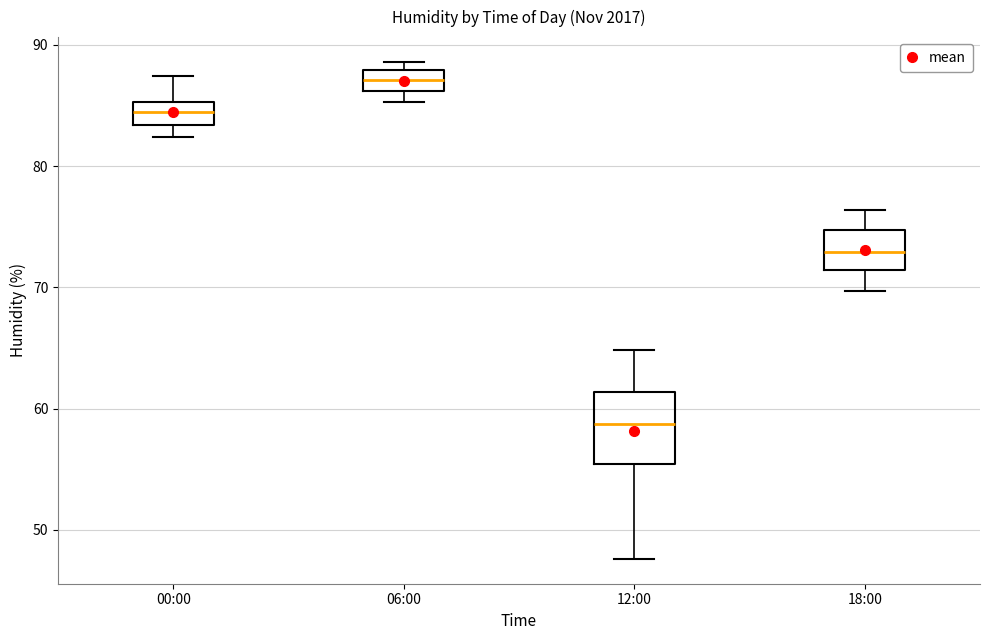

Where is the upper edge of the box for 00:00 on the y-axis? The values are not printed on the chart, so give them approximately, as read against the axis.

85